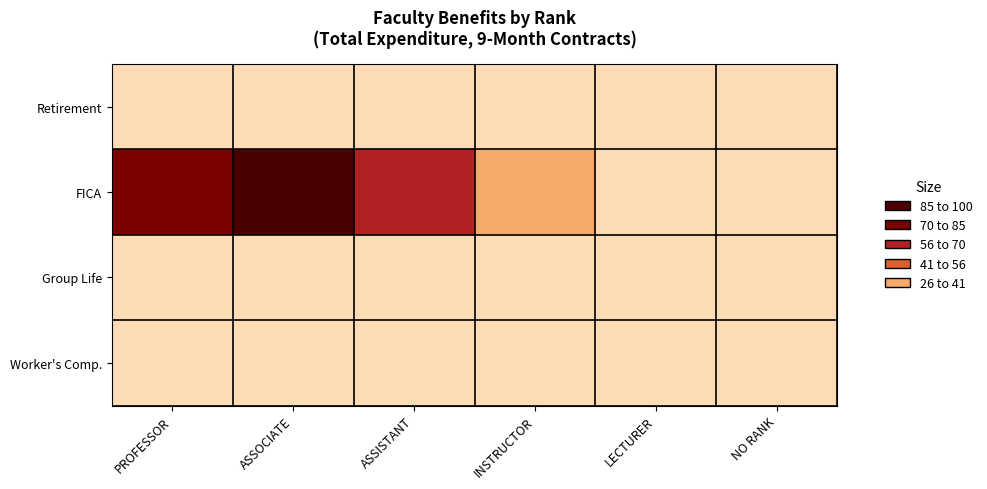

Count the number of categories in the chart.

6